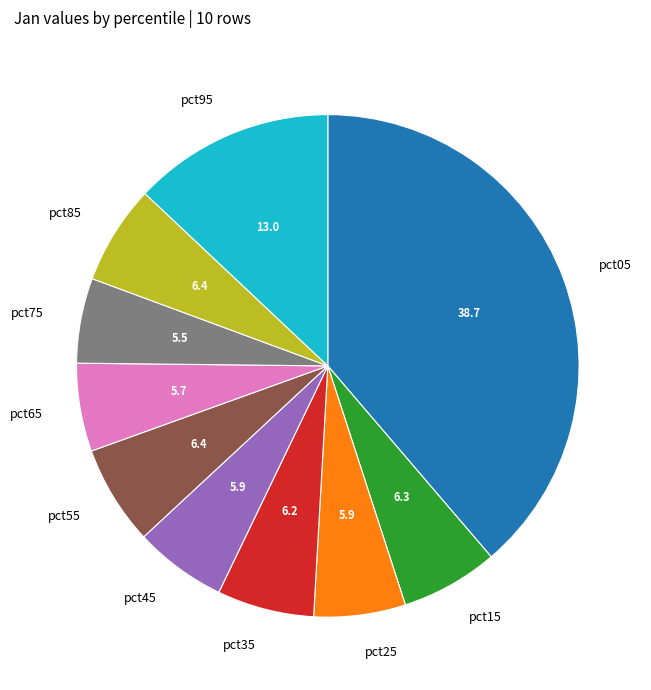

Is the sum of pct25 and pct35 greater than half?

No